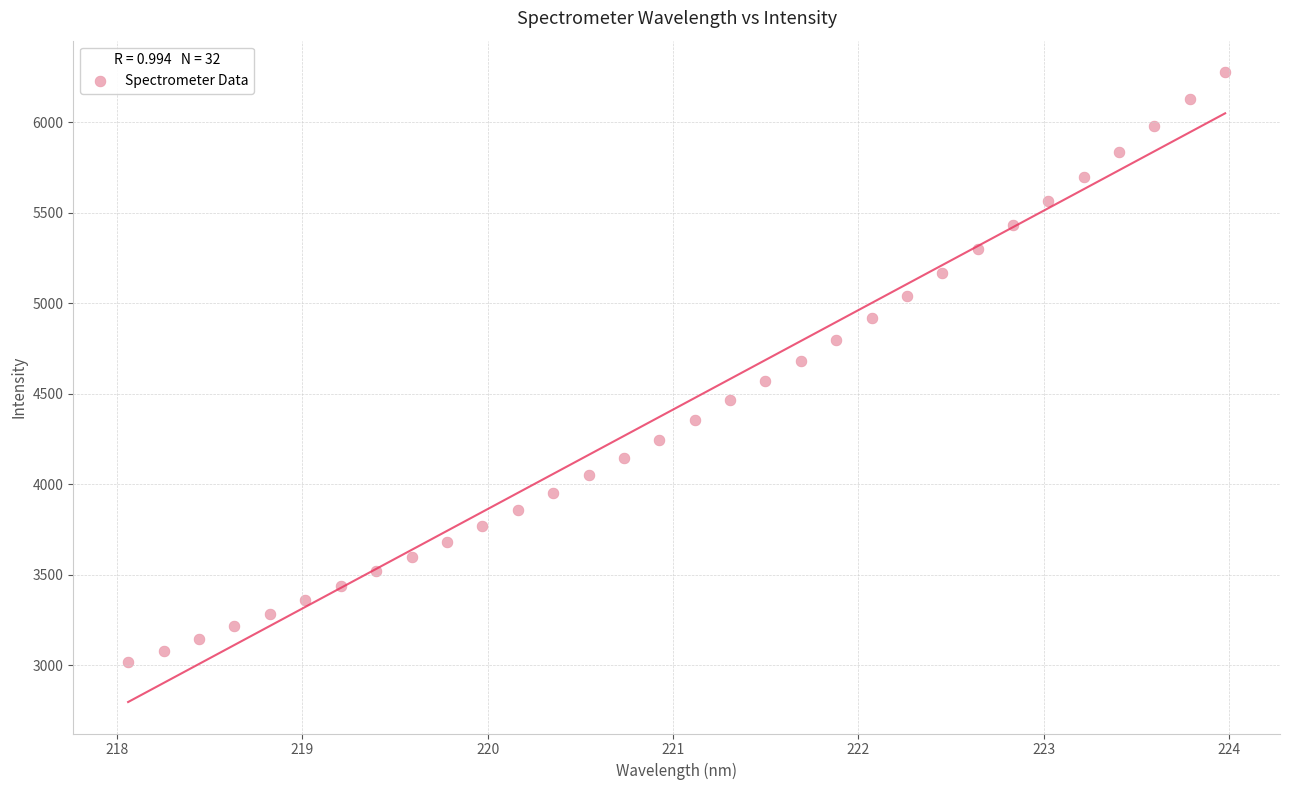

What is the range of Y values (max minus min)?

3261.6